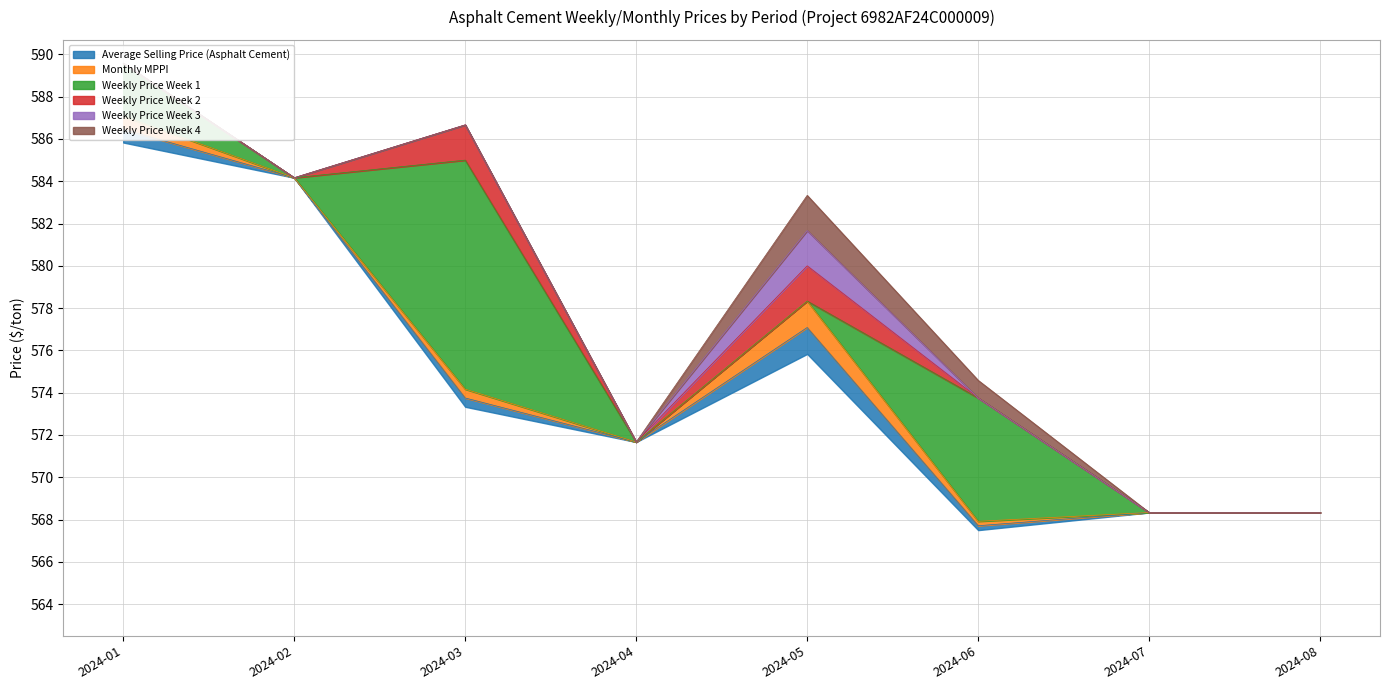

How many interior local peaks does the Average Selling Price (Asphalt Cement) series have?

1